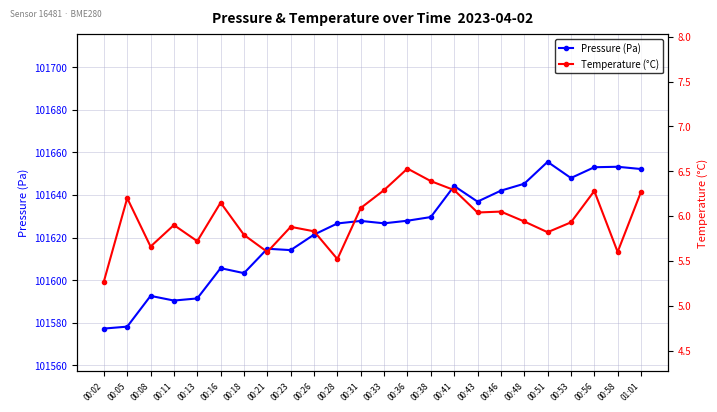

What is the difference between the highest and lowest values at 00:46?

101636.0